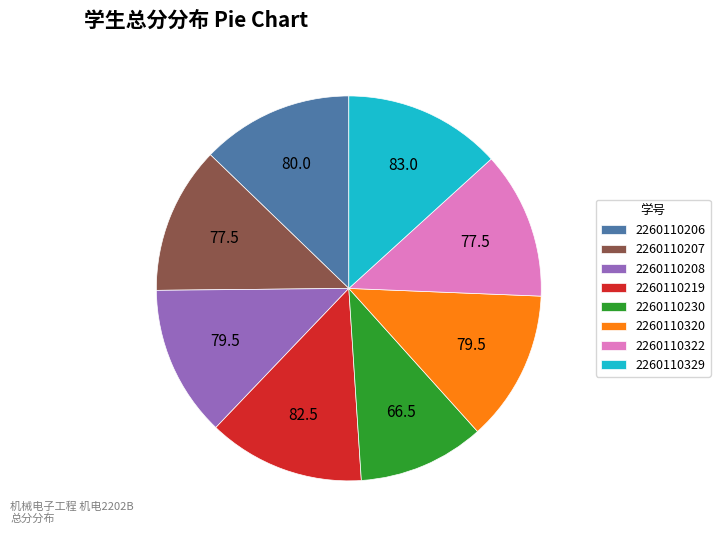

Combined, do 2260110219 and 2260110230 account for over 50%?

No